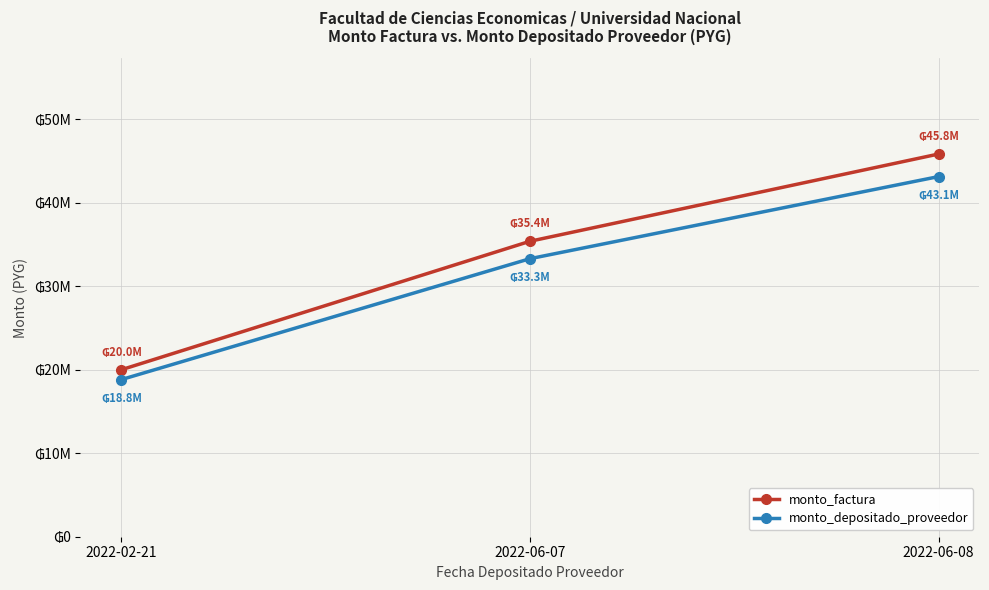

Reading left to right, transcribe all the data shown in this chart.

monto_factura: 20000000	35387900	45838000
monto_depositado_proveedor: 18820909	33301621	43135642